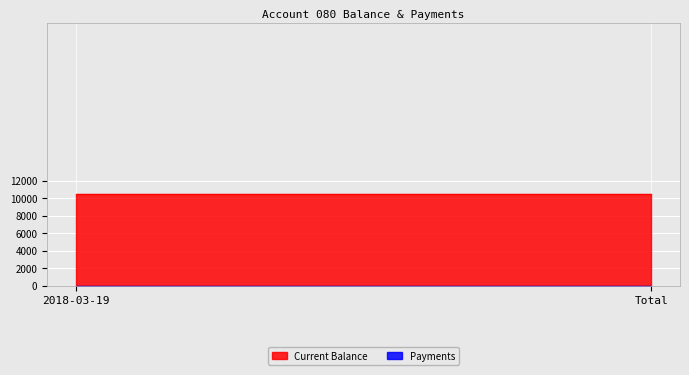

What position from the left is Total?

2